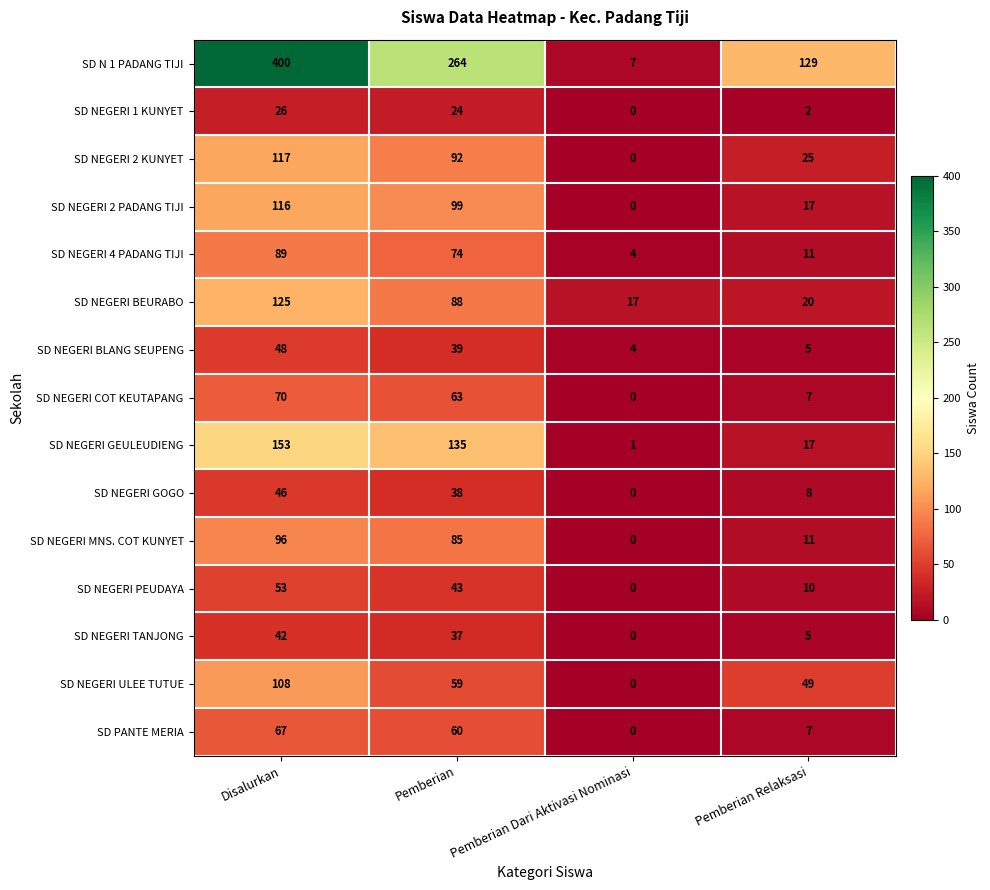

What is the sum of all SD NEGERI GOGO values?

92